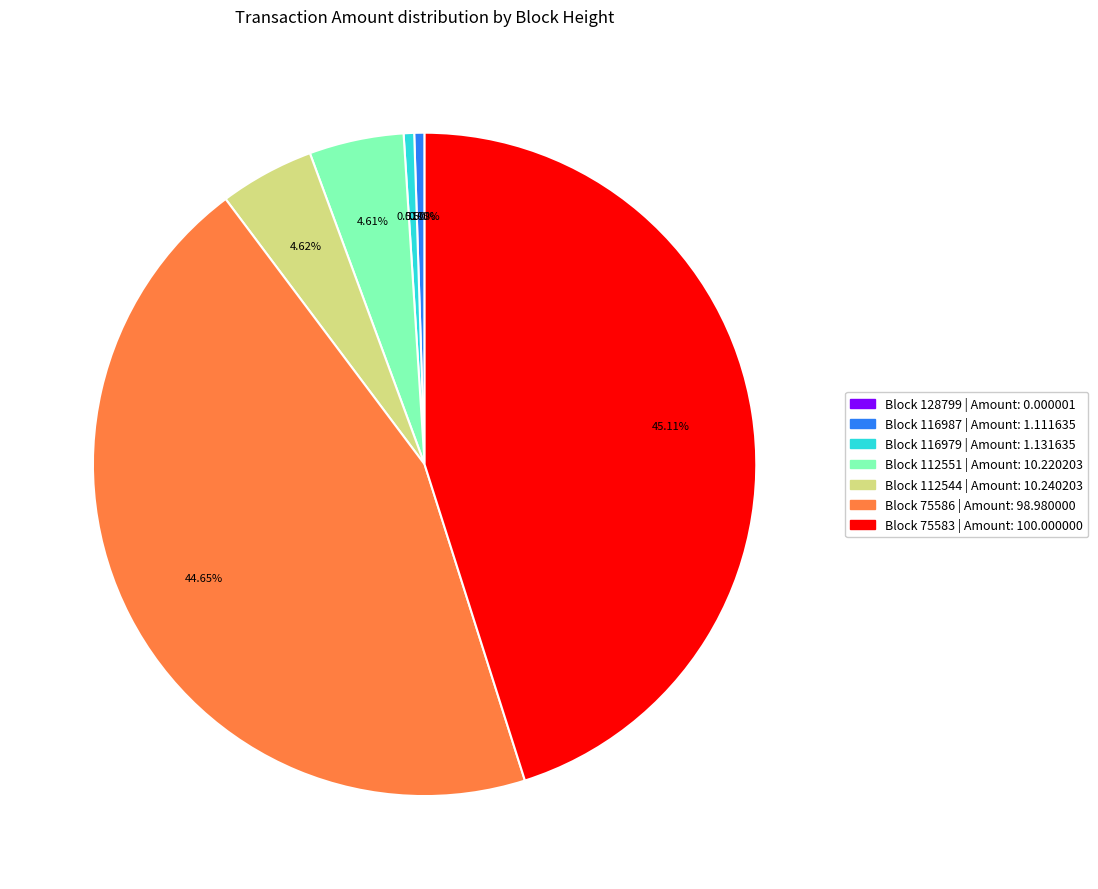

To the nearest percent, what portion does 116987 represent?

1%